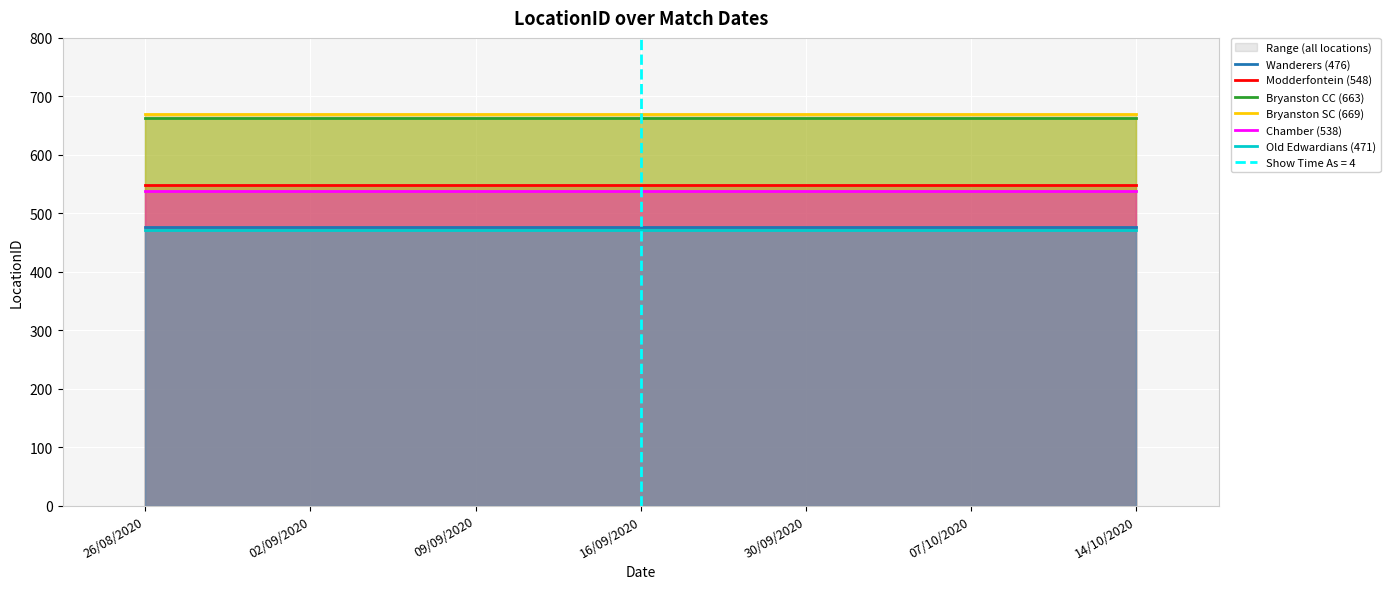

Which category has the highest value across all series?

26/08/2020